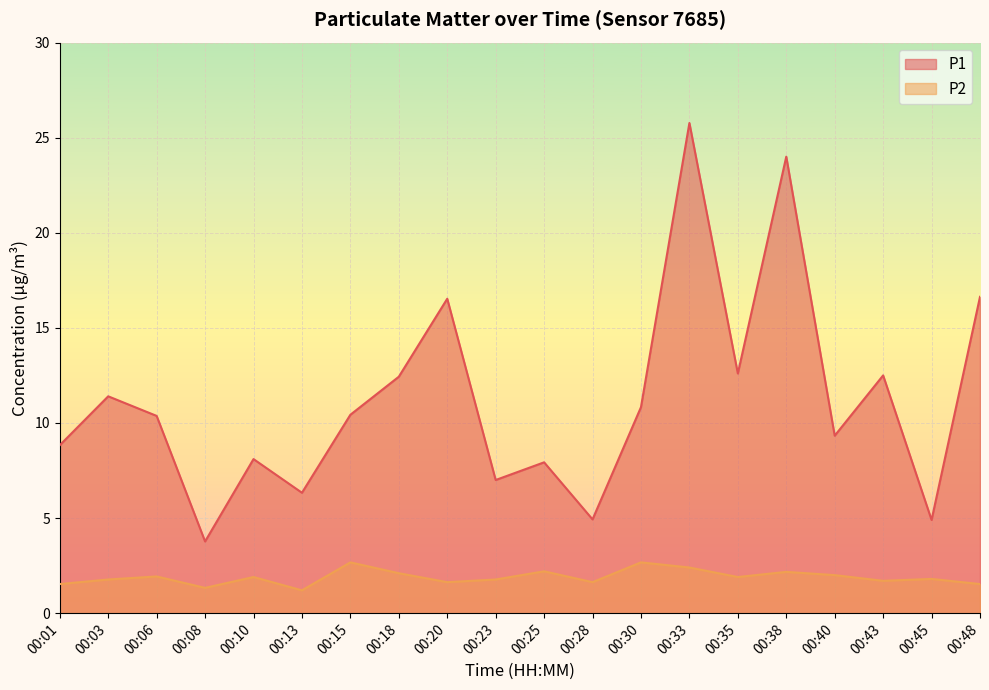

True or false: P1 and P2 cross at least once.

False